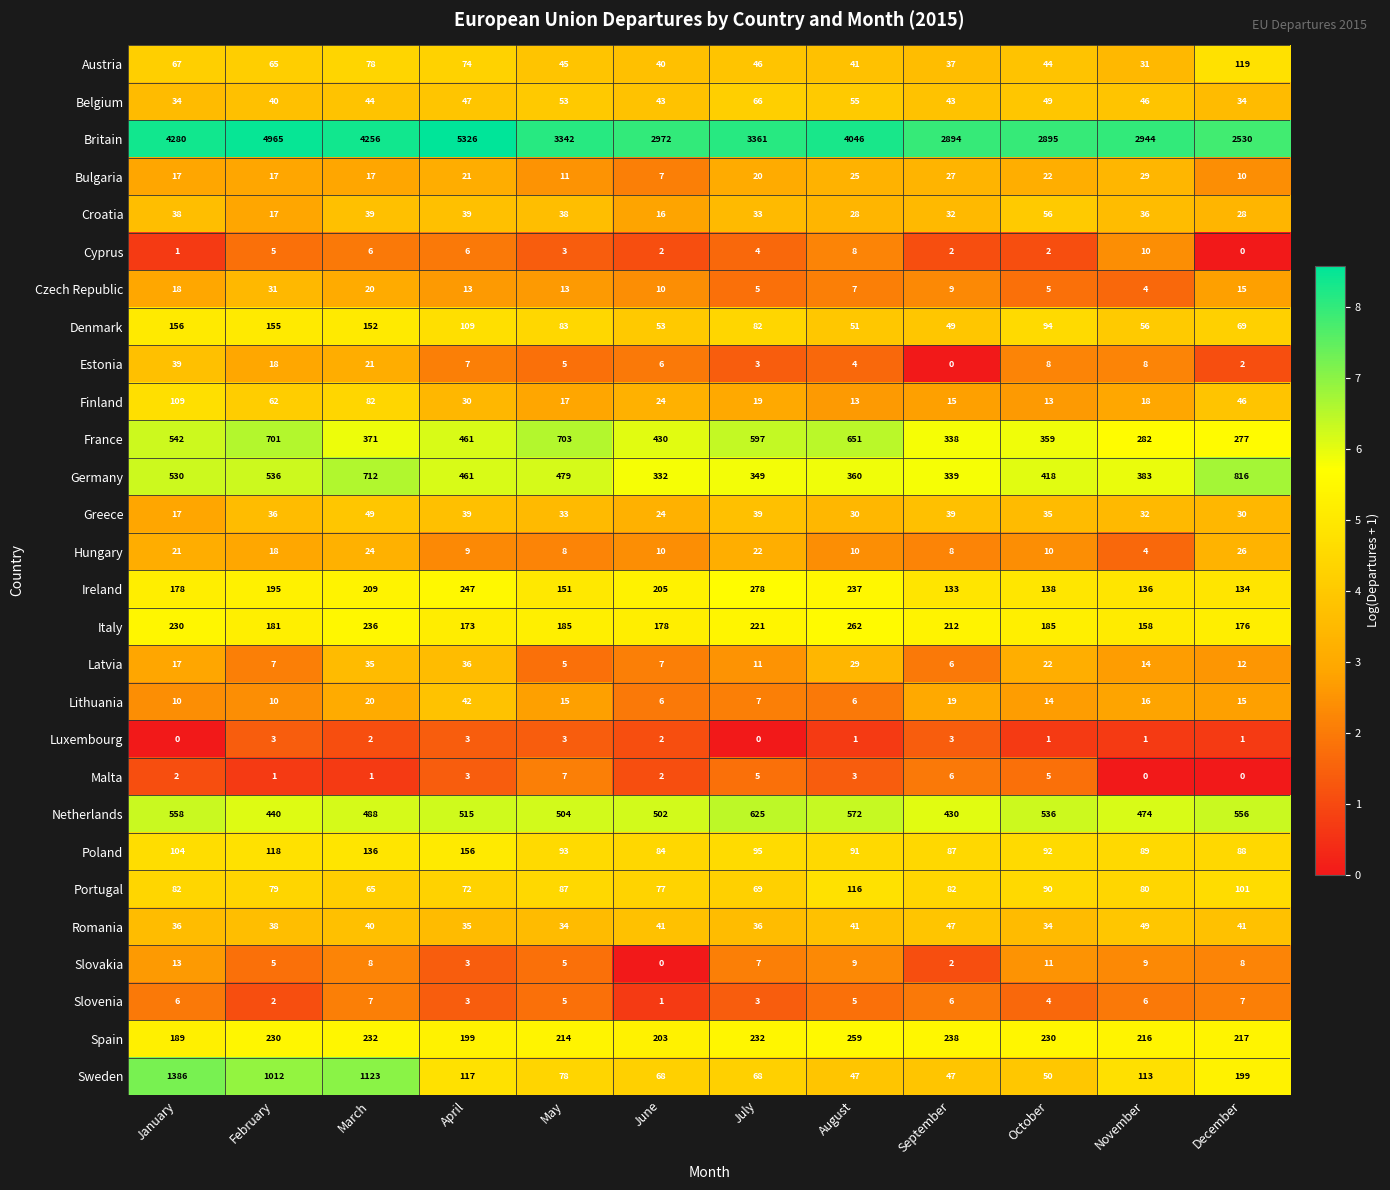

Which category has the highest value across all series?

April